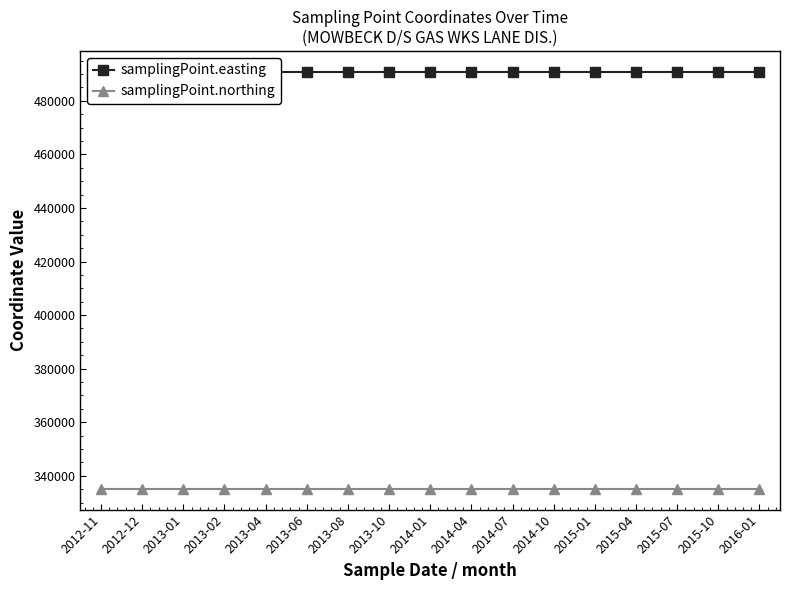

True or false: samplingPoint.easting has a value of 145069 at 2015-07.

False